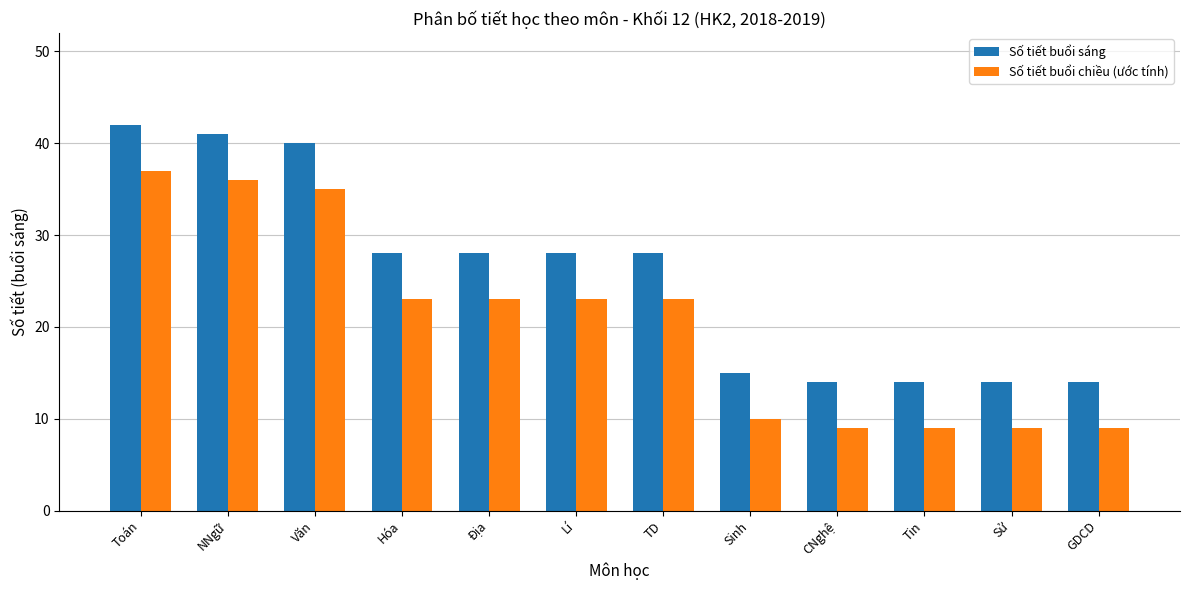

Rank the categories by Số tiết buổi chiều (ước tính) value from lowest to highest.

CNghệ, Tin, Sử, GDCD, Sinh, Hóa, Địa, Lí, TD, Văn, NNgữ, Toán